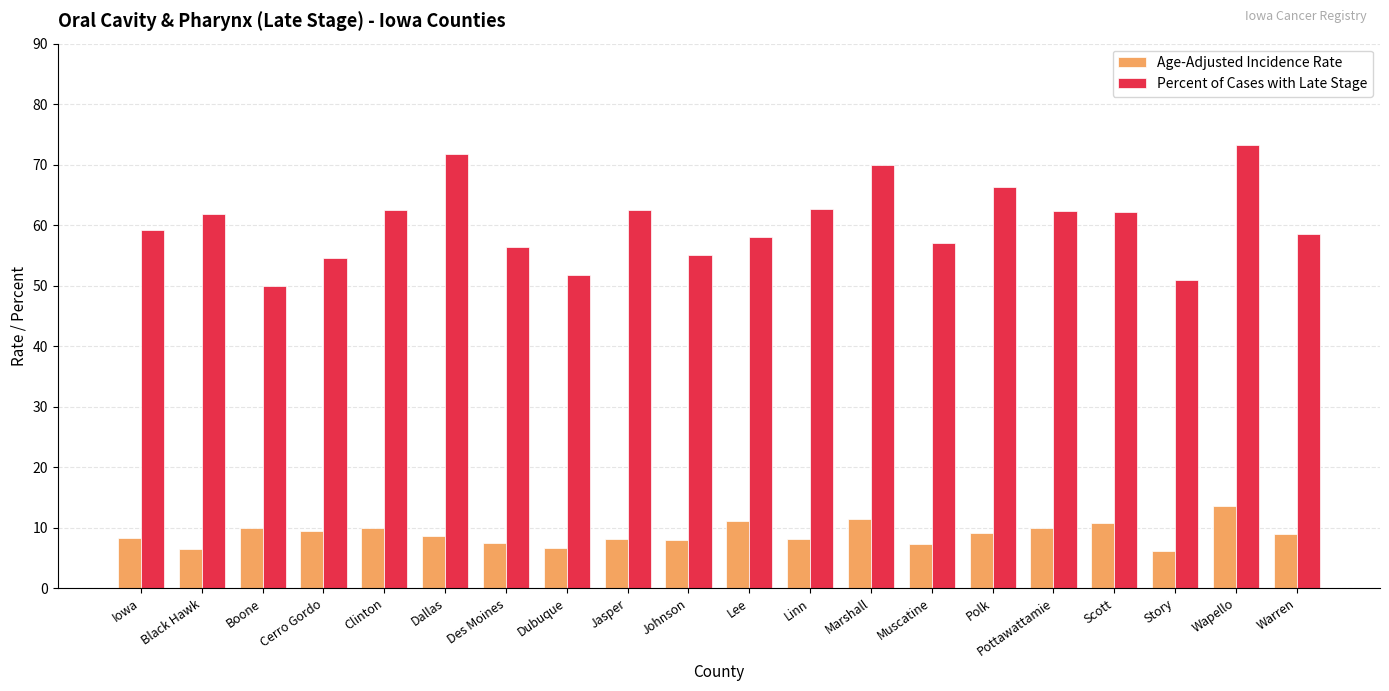

How many bars are there in total?

40